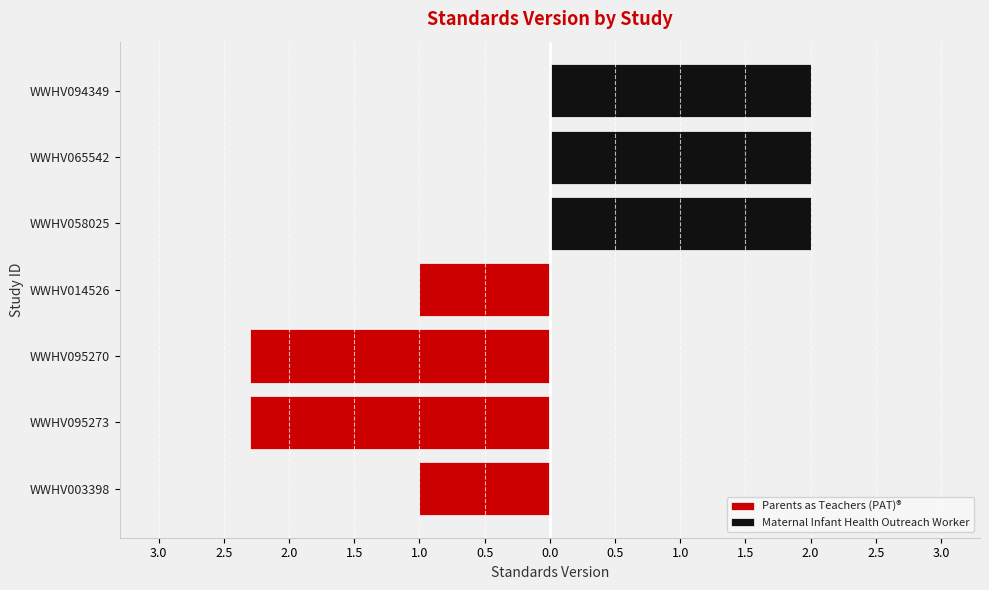

Does the chart contain any negative values?

Yes